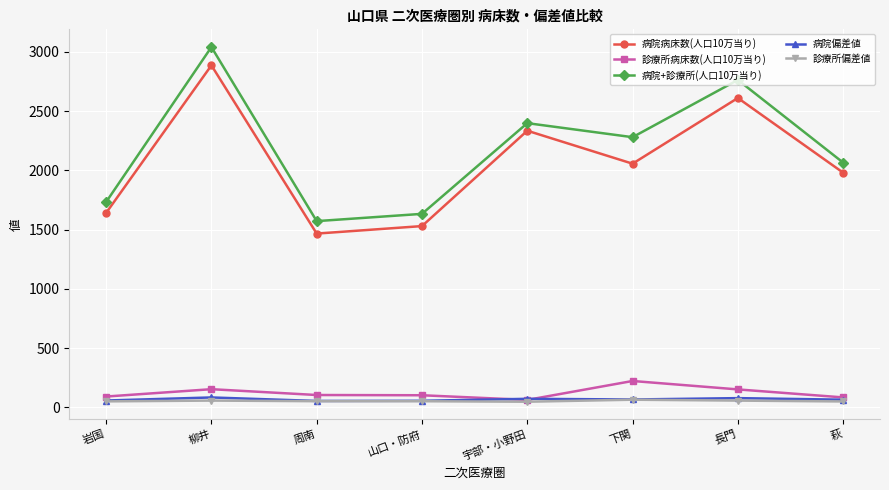

Which series has the largest range (max minus min)?

病院+診療所(人口10万当り)